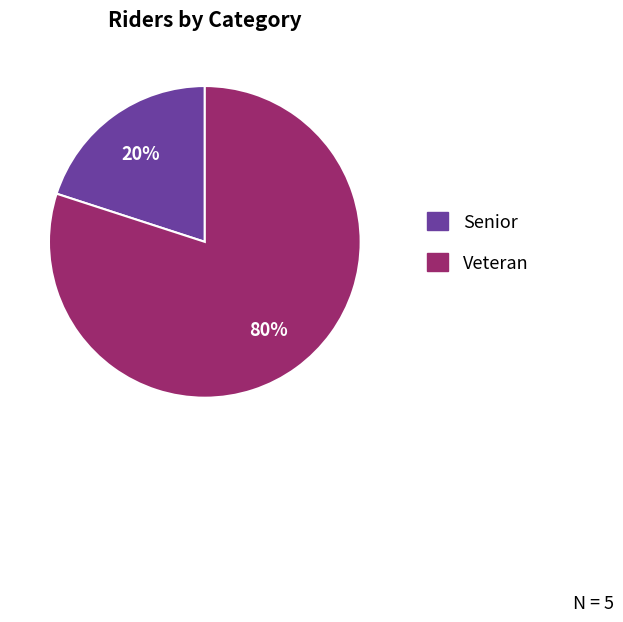

Is it true that Veteran is 80% of the pie?

True